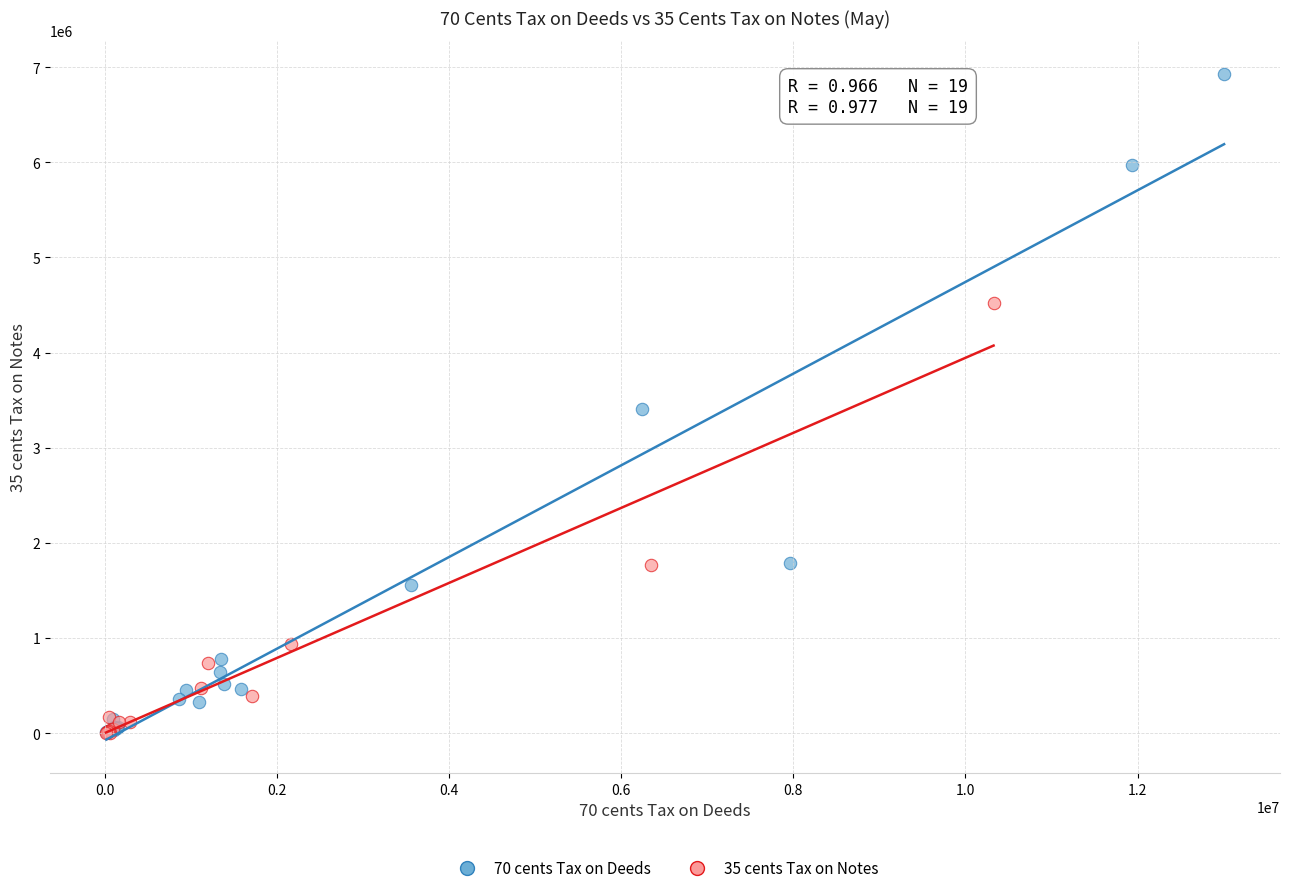

Which series has the largest Y range (max minus min)?

70 cents Tax on Deeds